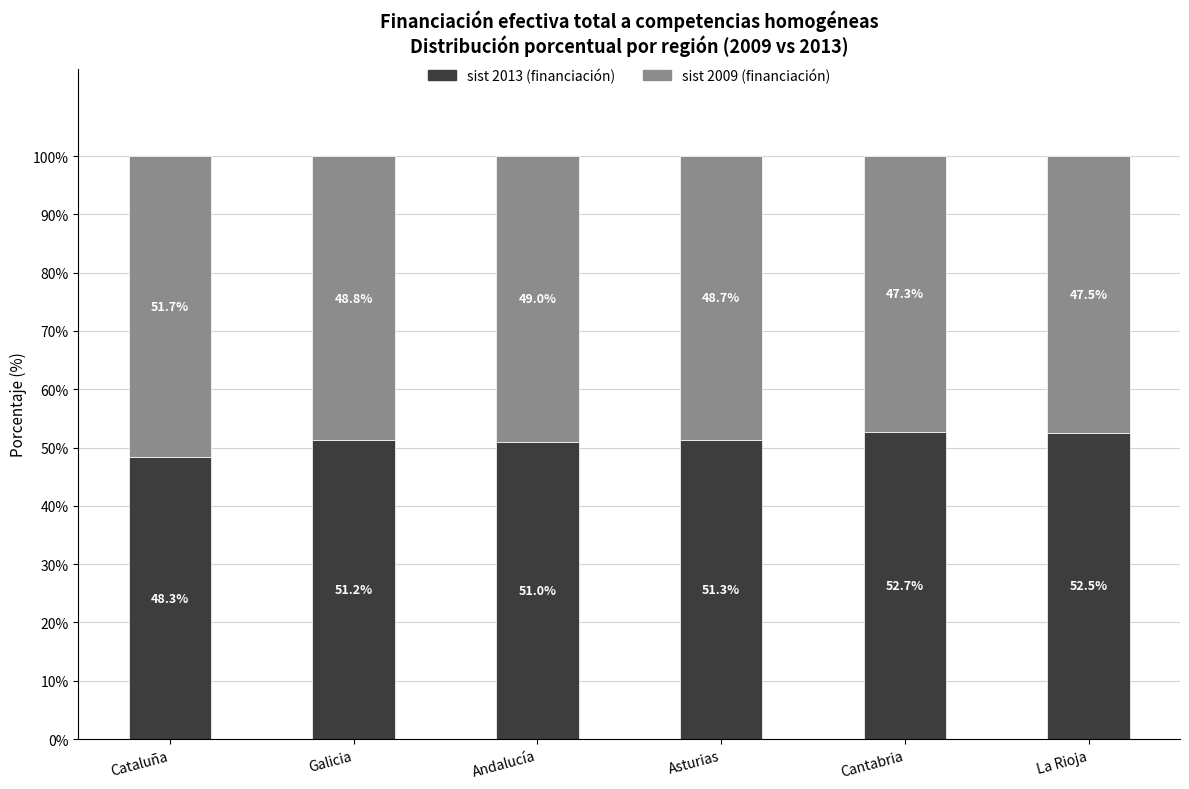

What is the total value across all series at Galicia?

100.0